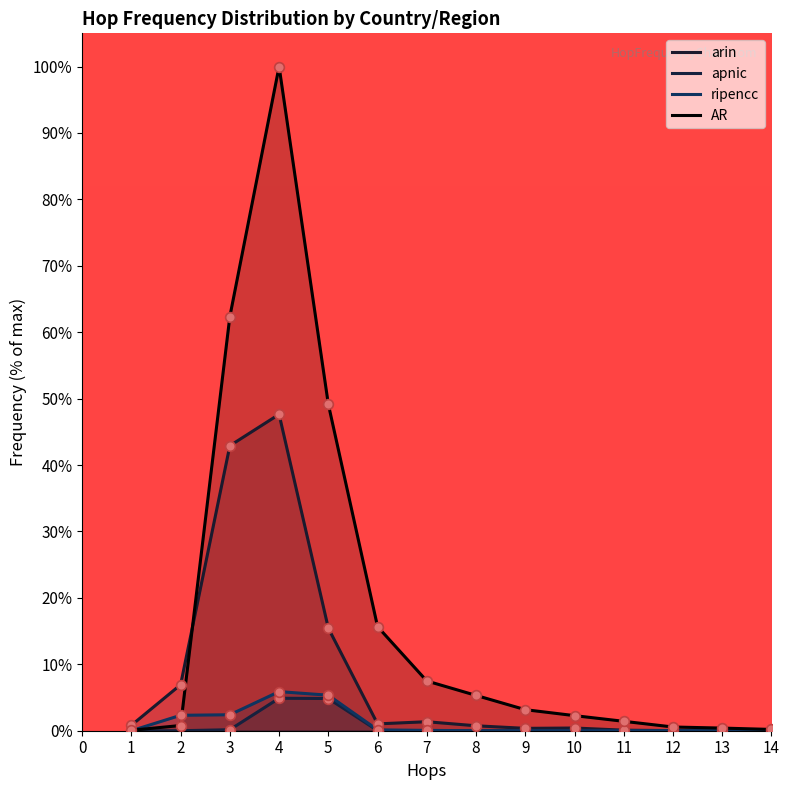

At which label is apnic closest to 2?

3